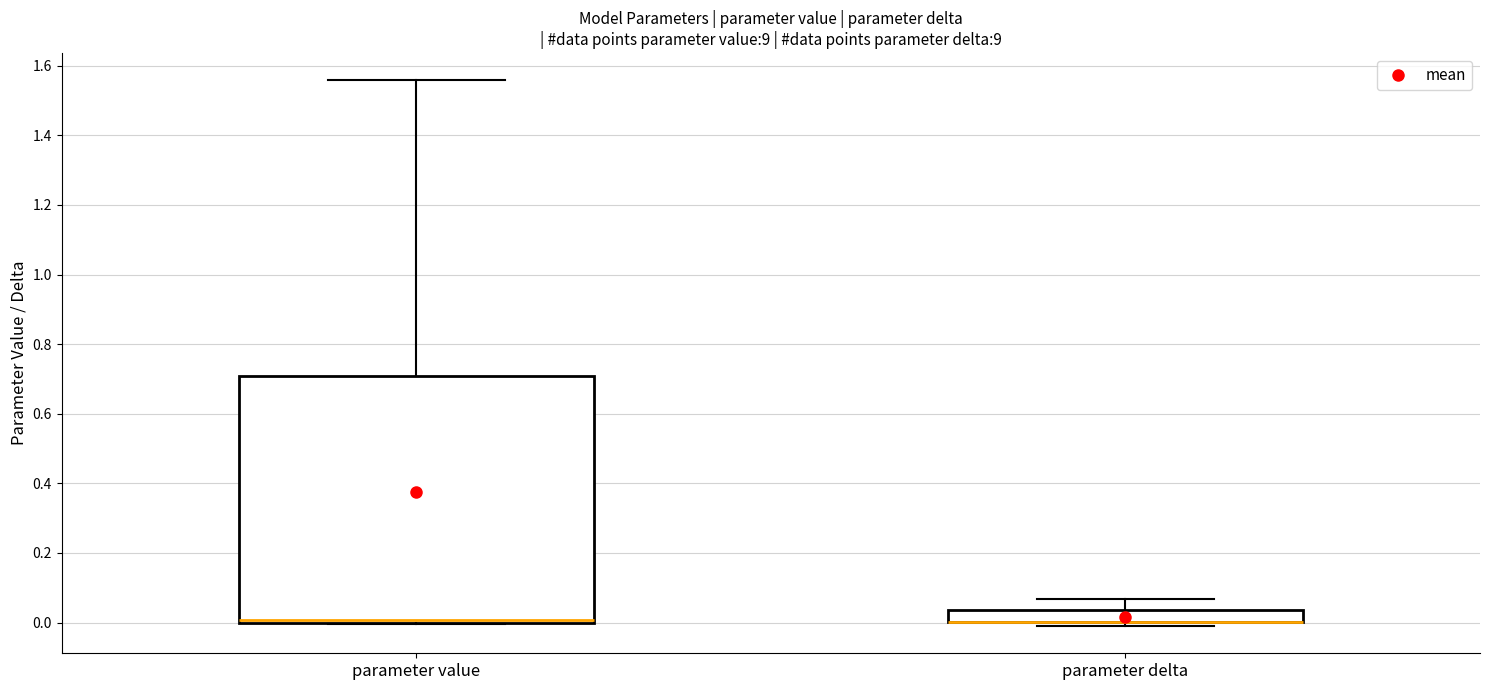

Reading left to right, transcribe this box plot: for each box, give where its median line is, the range the box spans, and where its two whiskers end, as read against the y-axis. The values are not printed on the chart, so give them approximately, as read against the axis.

parameter value: median 0.00 (just above the box's lower edge), box 0.00 to 0.70, whiskers 0.00 to 1.56
parameter delta: median 0.00 (drawn on the box's lower edge), box 0.00 to 0.04, whiskers 0.00 (just below the box's lower edge) to 0.06